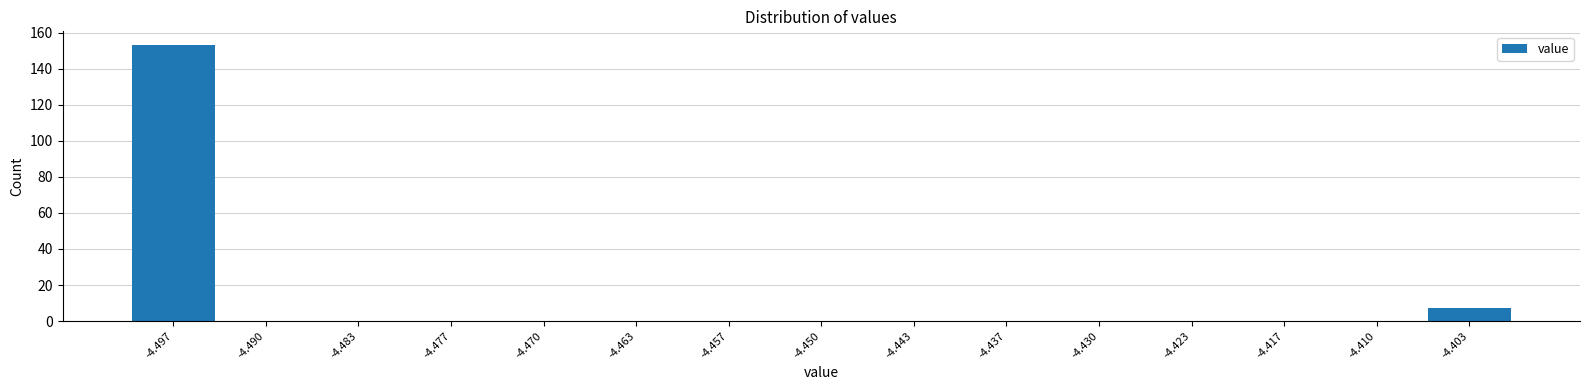

Which range on the x-axis has the tallest bar?

-4.500 to -4.493